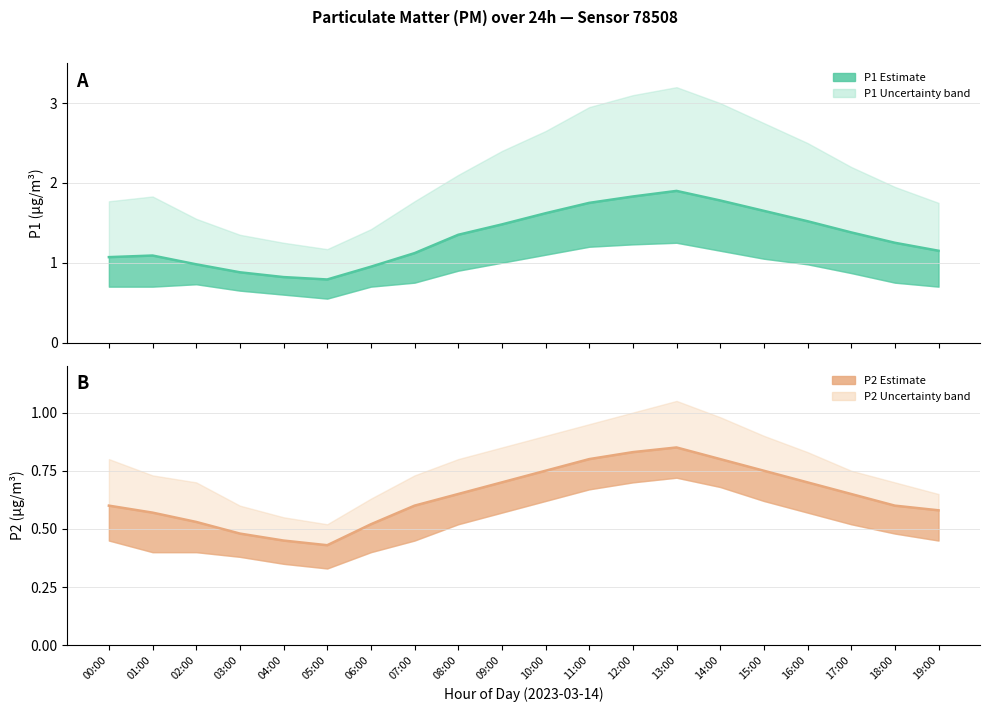

What is the label of the 16th point from the right?

04:00